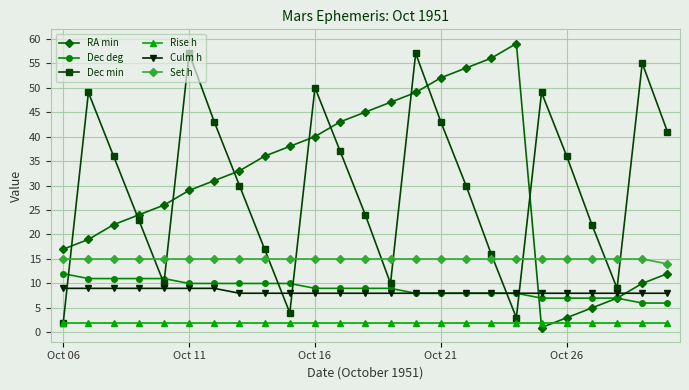

Which series ends up on top after the final intersection of Dec min and Dec deg?

Dec min